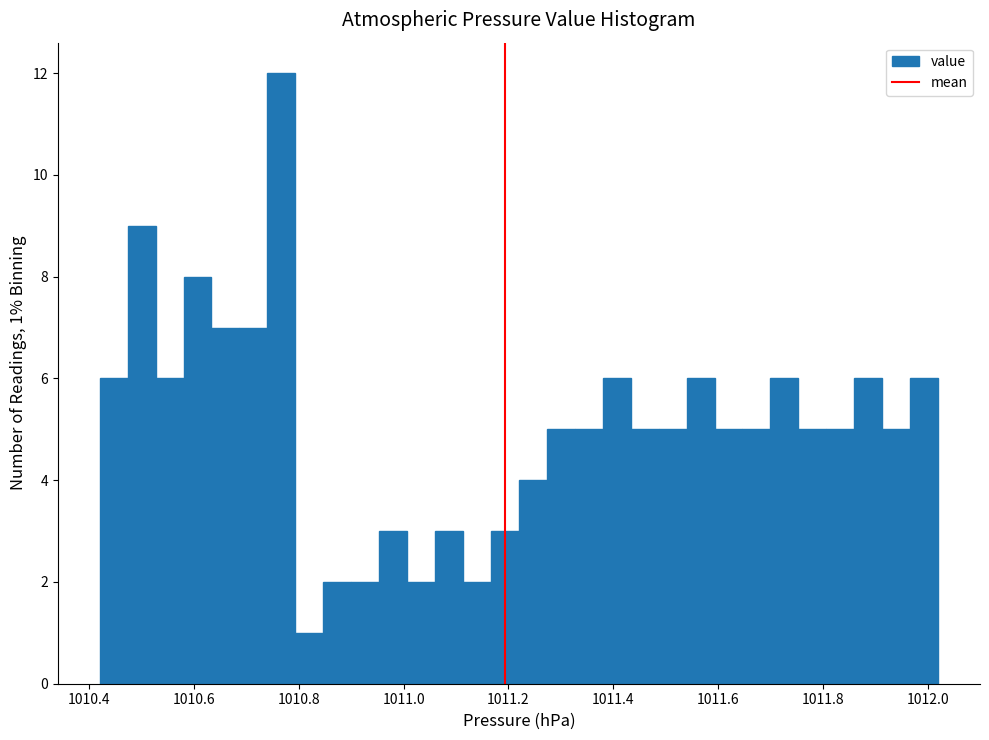

Around what value on the x-axis is the tallest bar? Give the approximate position of its centre, as read against the axis.

1010.76